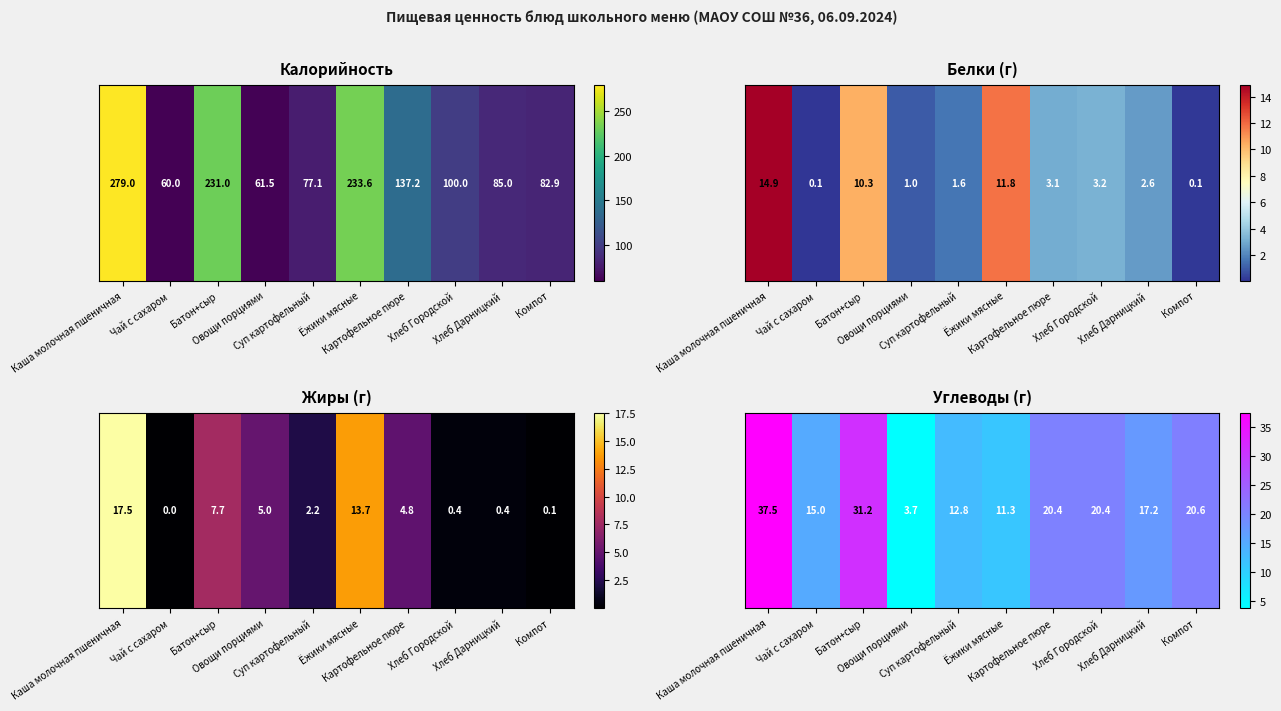

The value at Хлеб Городской is 20.4. True or false?

True